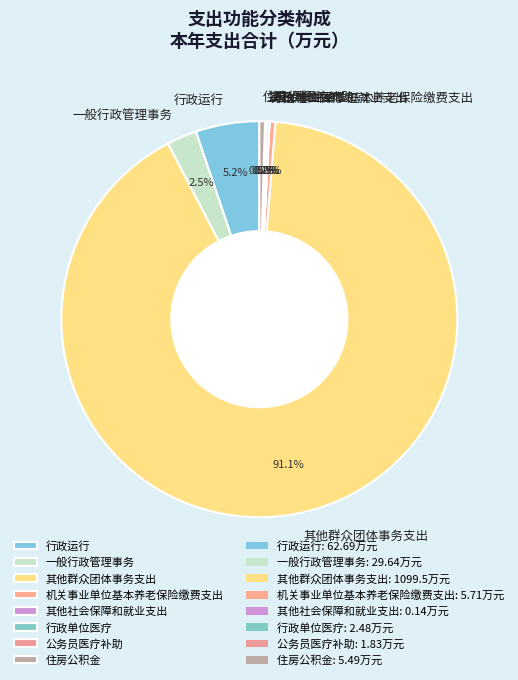

Approximately how many times larger is the value at 其他群众团体事务支出 compared to 住房公积金?

200.3